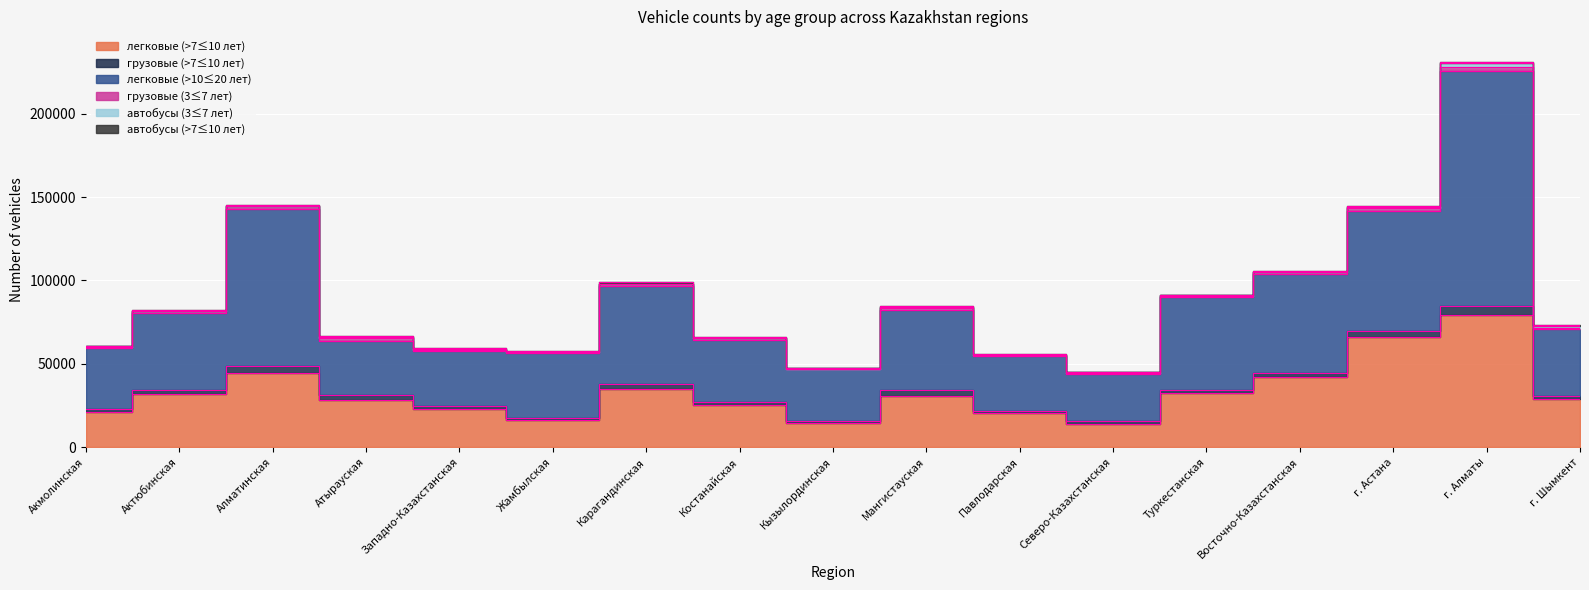

True or false: грузовые (>7≤10 лет) and автобусы (3≤7 лет) cross at least once.

False